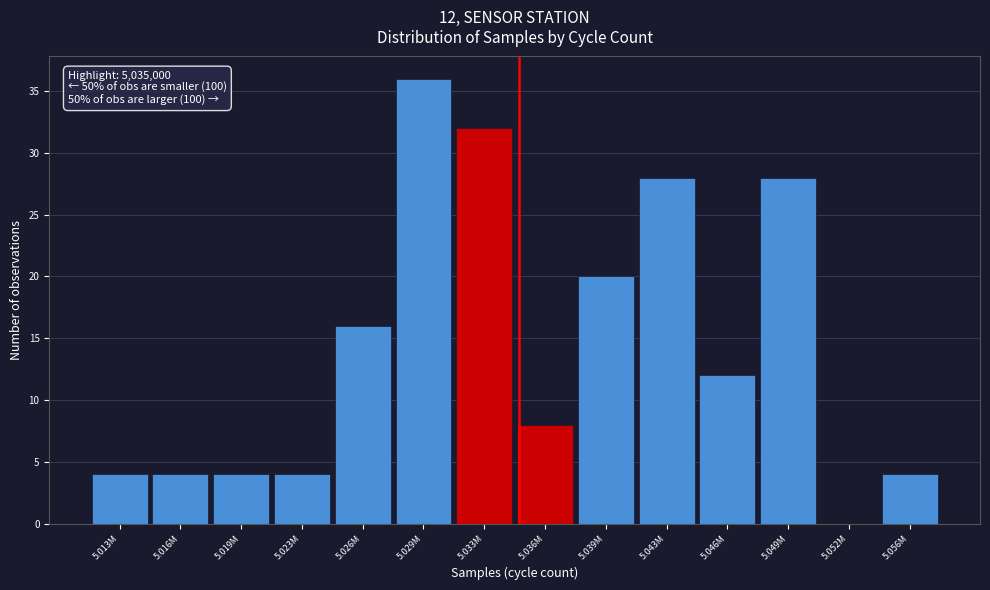

Reading left to right, list all the values displayed in this chart.

5.013M=4	5.016M=4	5.019M=4	5.023M=4	5.026M=16	5.029M=36	5.033M=32	5.036M=8	5.039M=20	5.043M=28	5.046M=12	5.049M=28	5.052M=0	5.056M=4